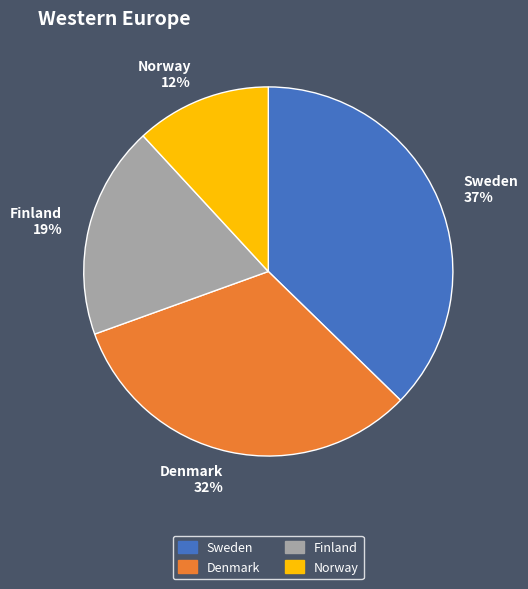

To the nearest percent, what portion does Finland represent?

19%